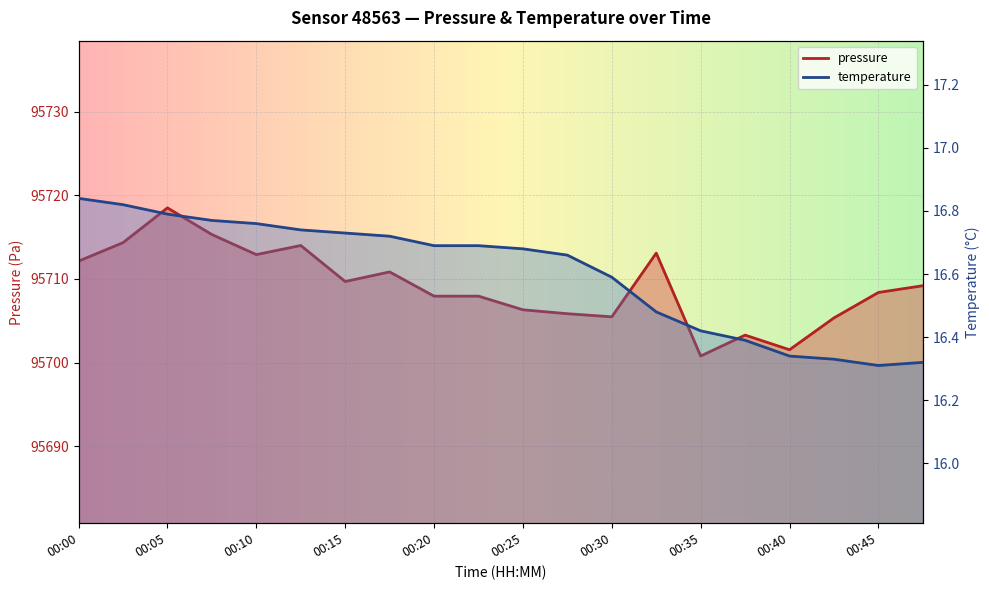

The pressure series shows 95701.5 at 00:40. True or false?

True